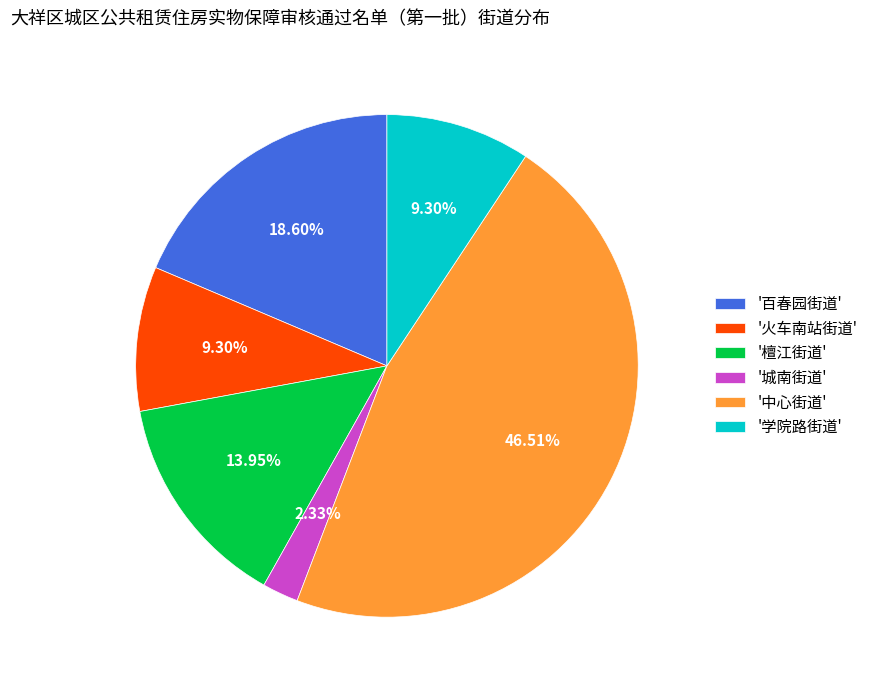

Which category has the biggest portion of the pie?

'中心街道'